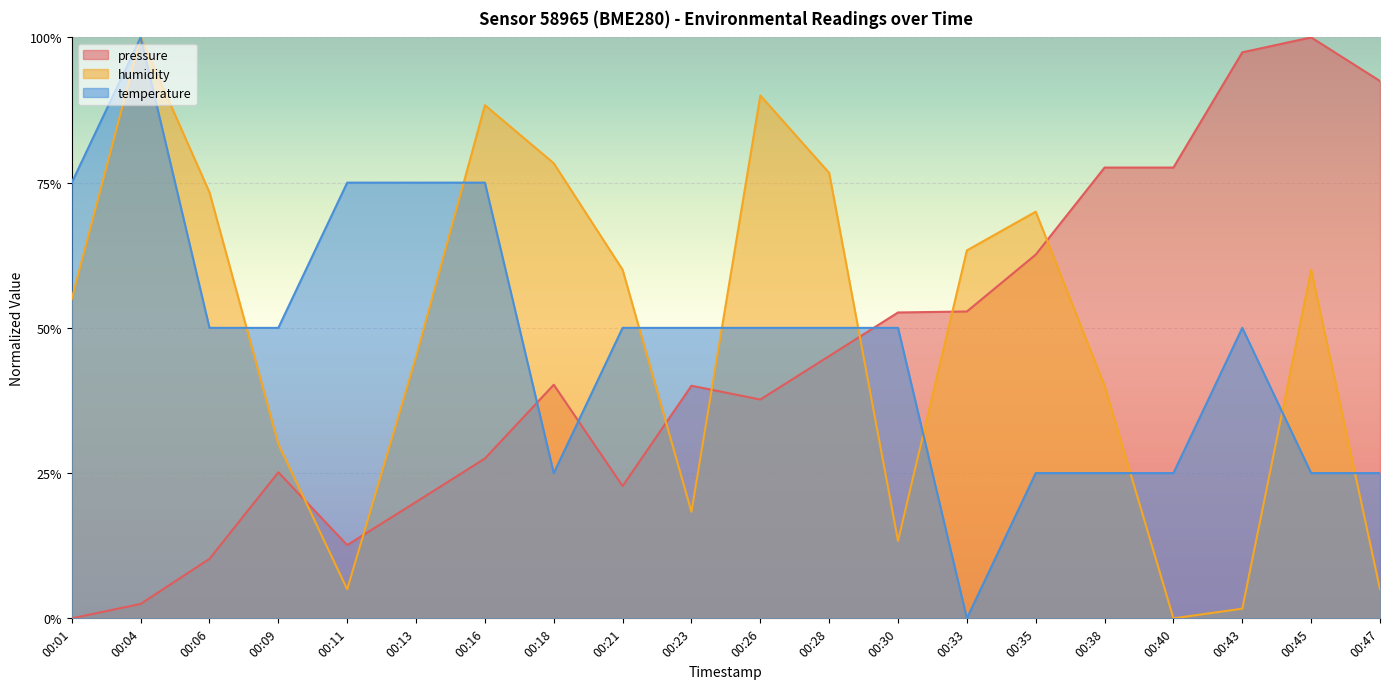

Does the chart display data point markers on the line(s)?

No